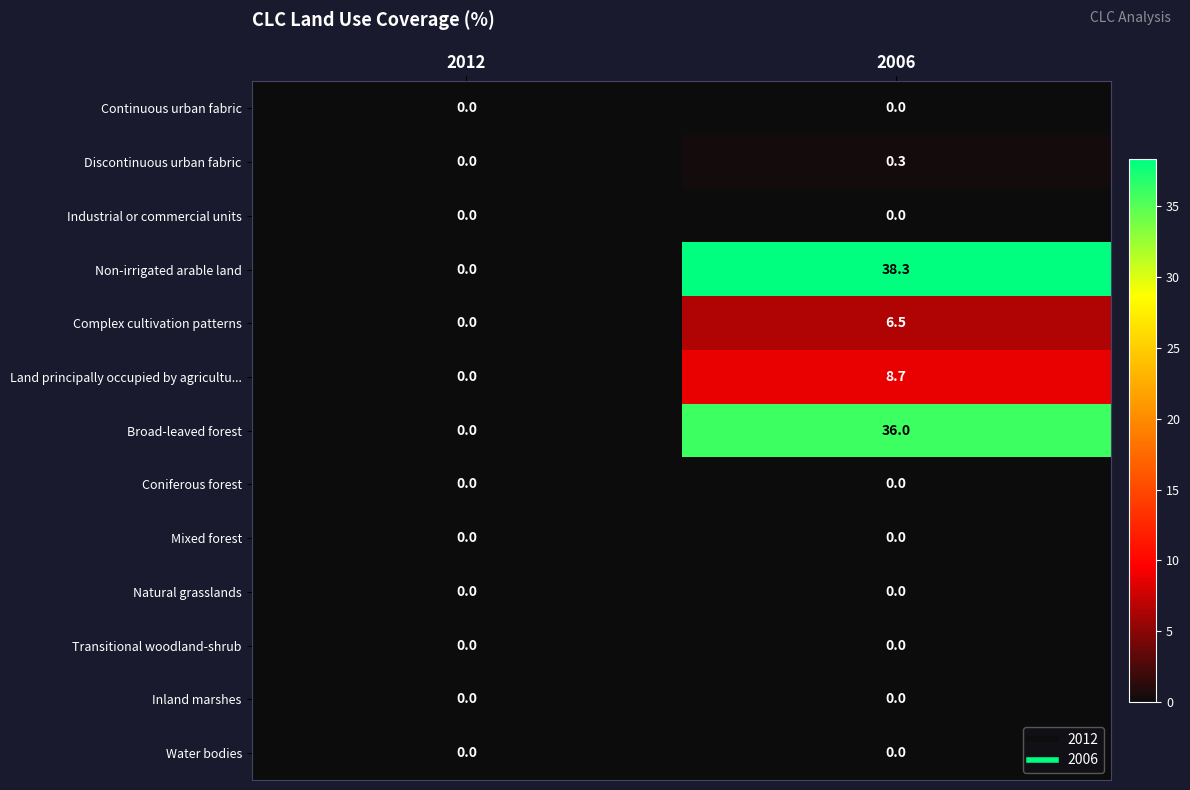

Which series has the largest range (max minus min)?

Non-irrigated arable land